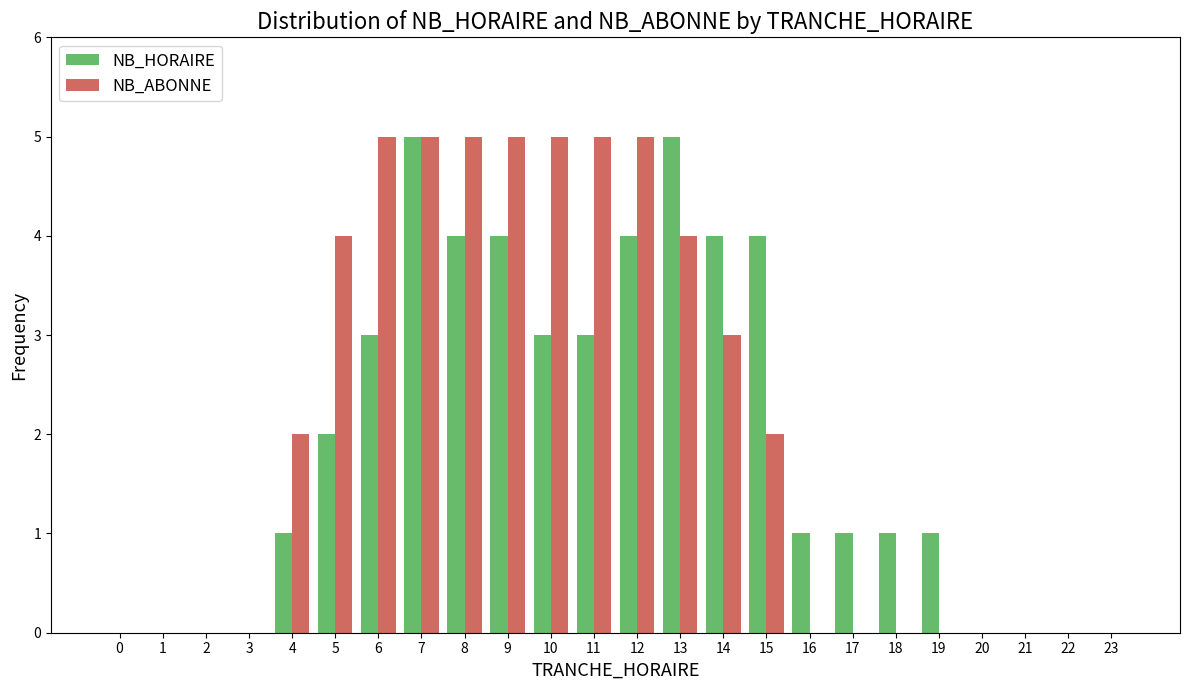

What is the approximate value of NB_HORAIRE at 8?

4